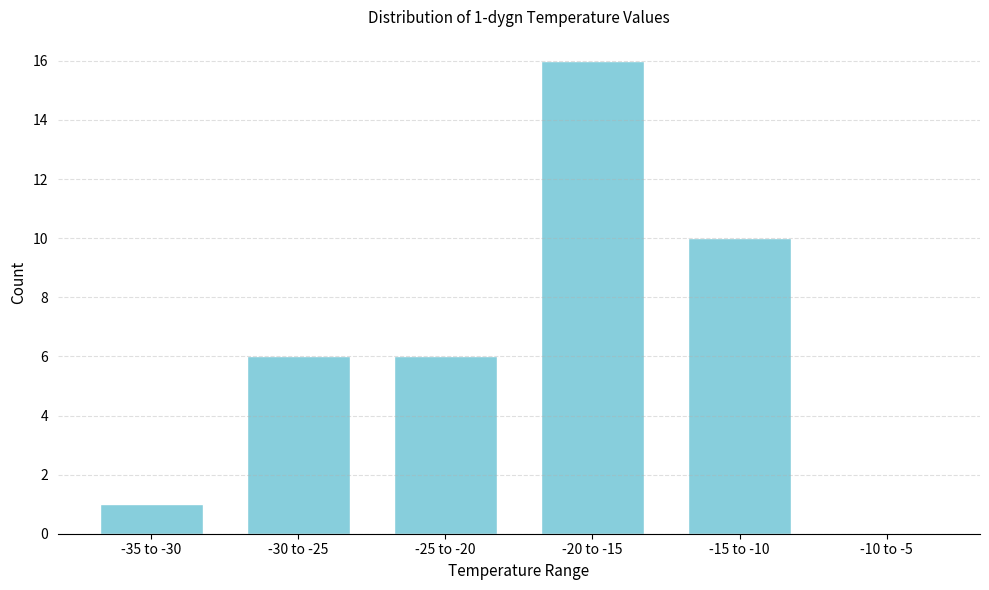

Reading left to right, transcribe all the data shown in this chart.

-35 to -30=1	-30 to -25=6	-25 to -20=6	-20 to -15=16	-15 to -10=10	-10 to -5=0